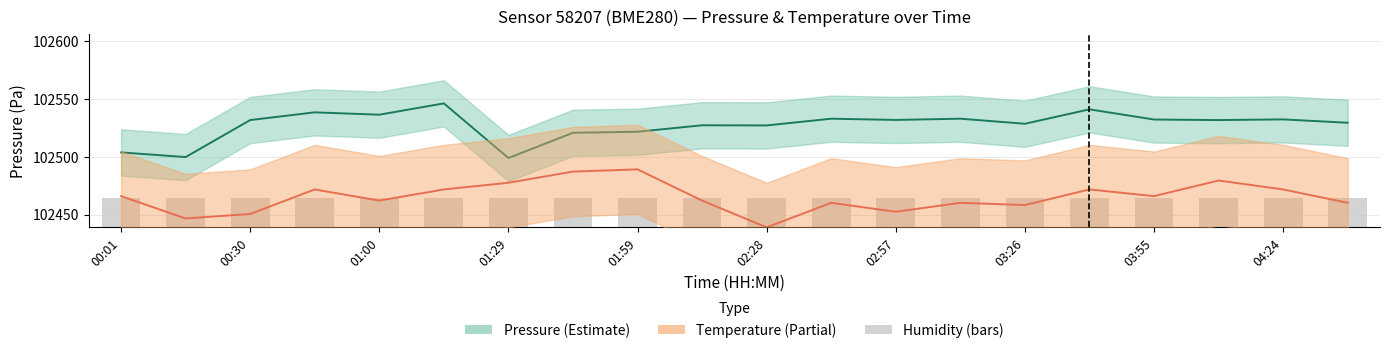

What is the lowest value of the pressure (center) series?

102498.9